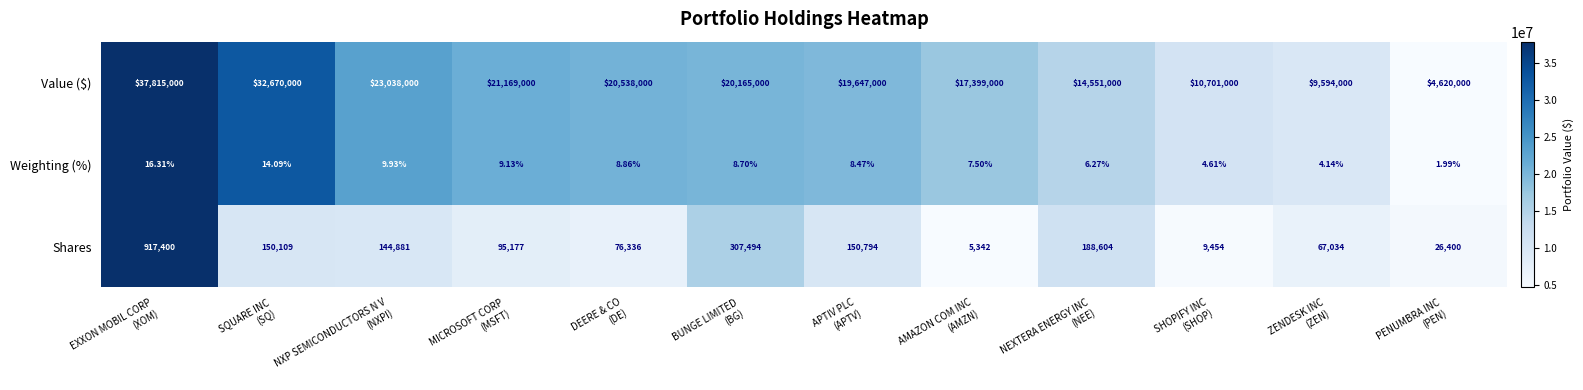

How many values in the Value ($) series are below 20165000?

6